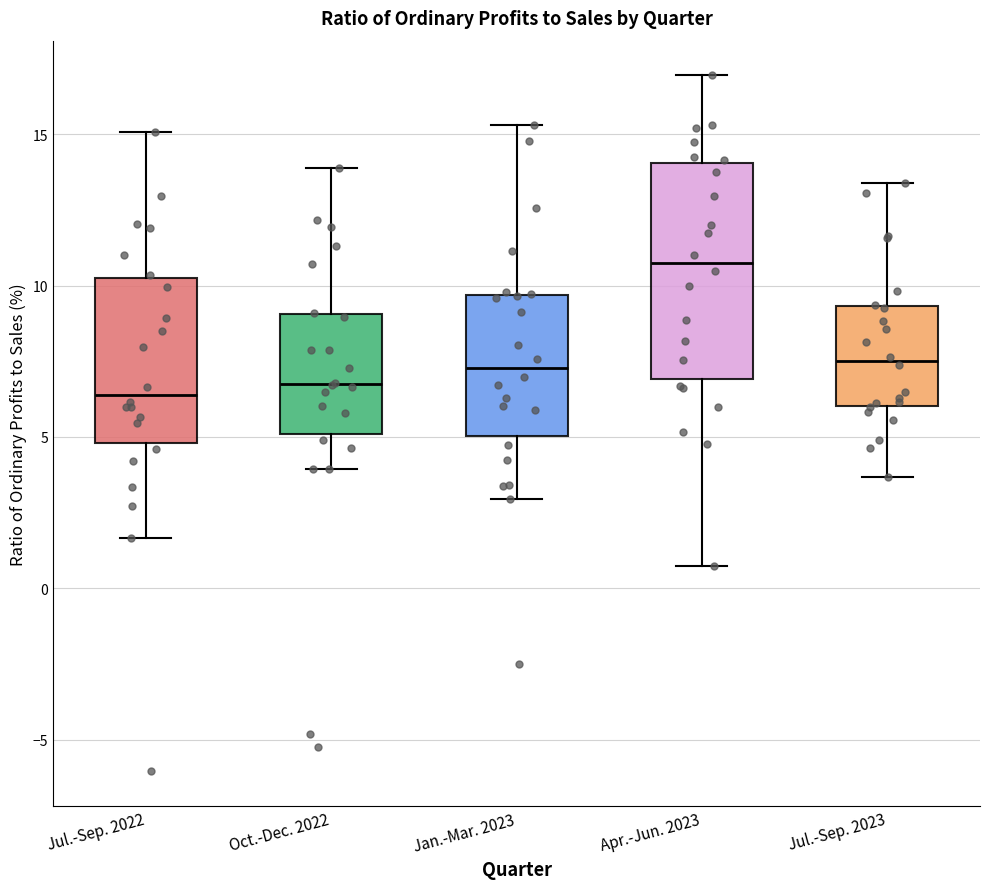

Comparing the boxes themselves (not the whiskers), which one is the tallest?

Apr.-Jun. 2023